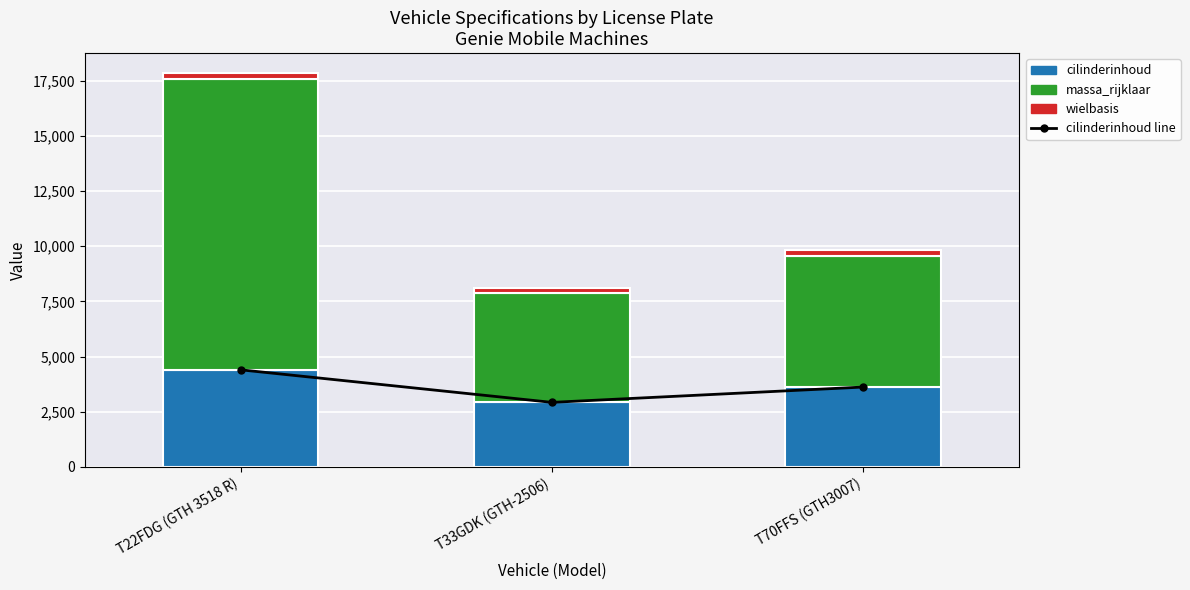

What is the value of the wielbasis bar at the 3rd from the left?

266